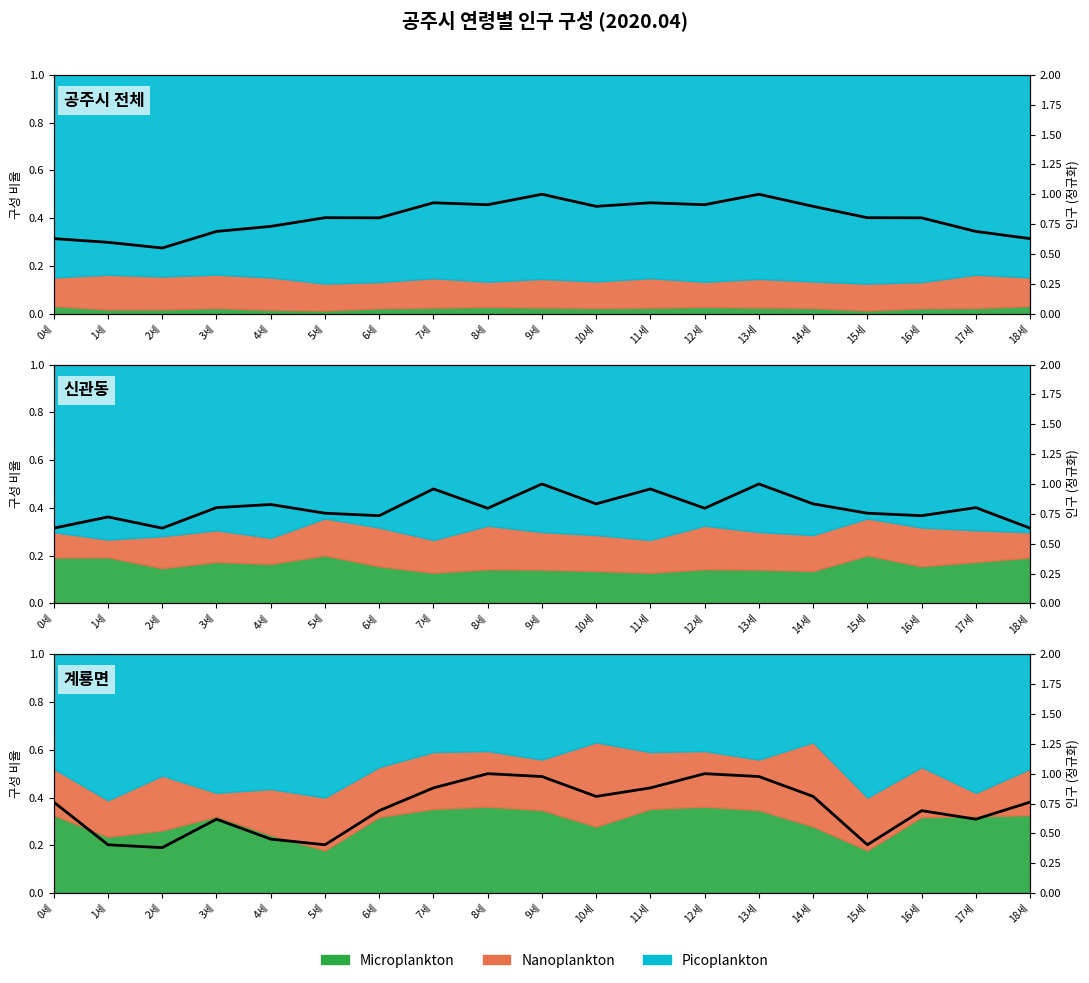

What is the change in value from 14세 to 17세?

-0.2